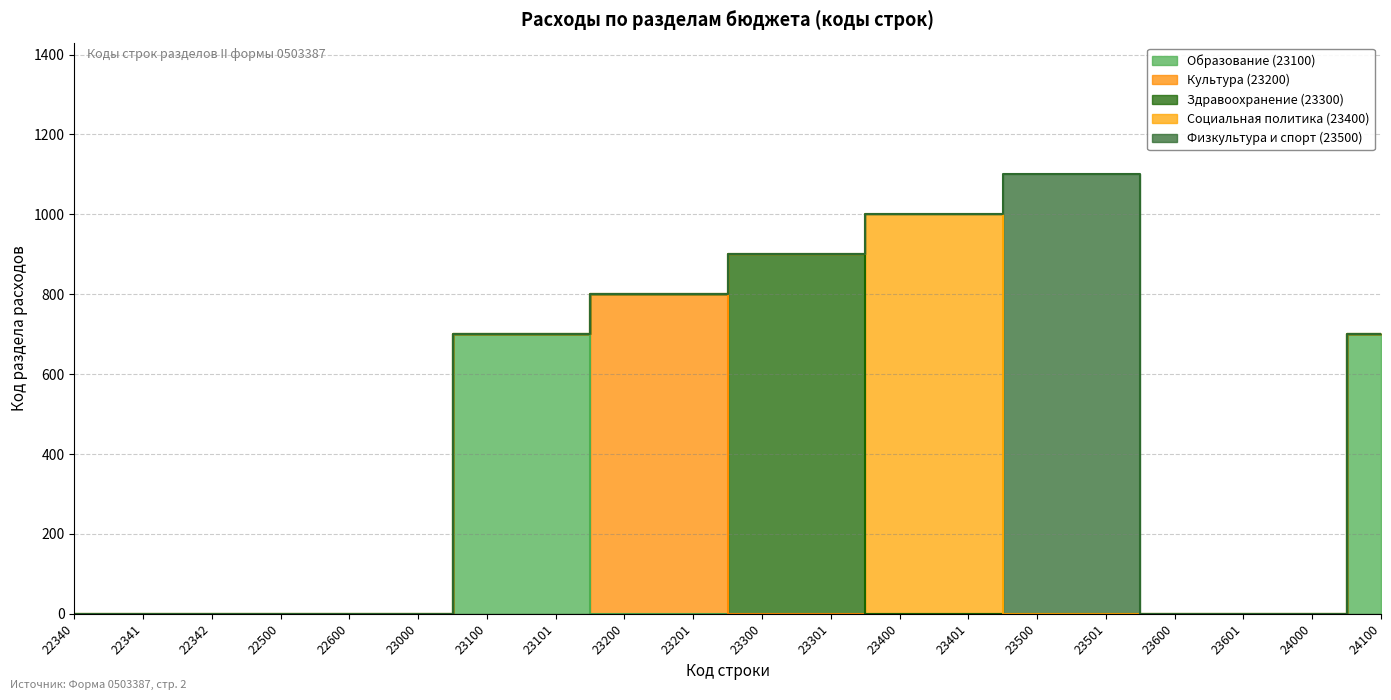

Which has a higher value, 23400 or 24000?

23400